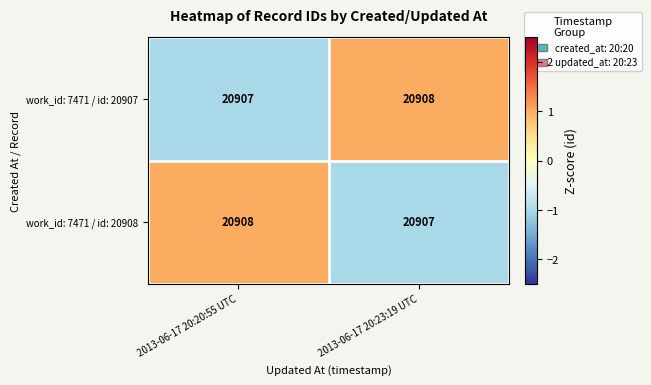

The value of work_id: 7471 / id: 20907 at 2013-06-17 20:23:19 UTC is 20908. True or false?

True